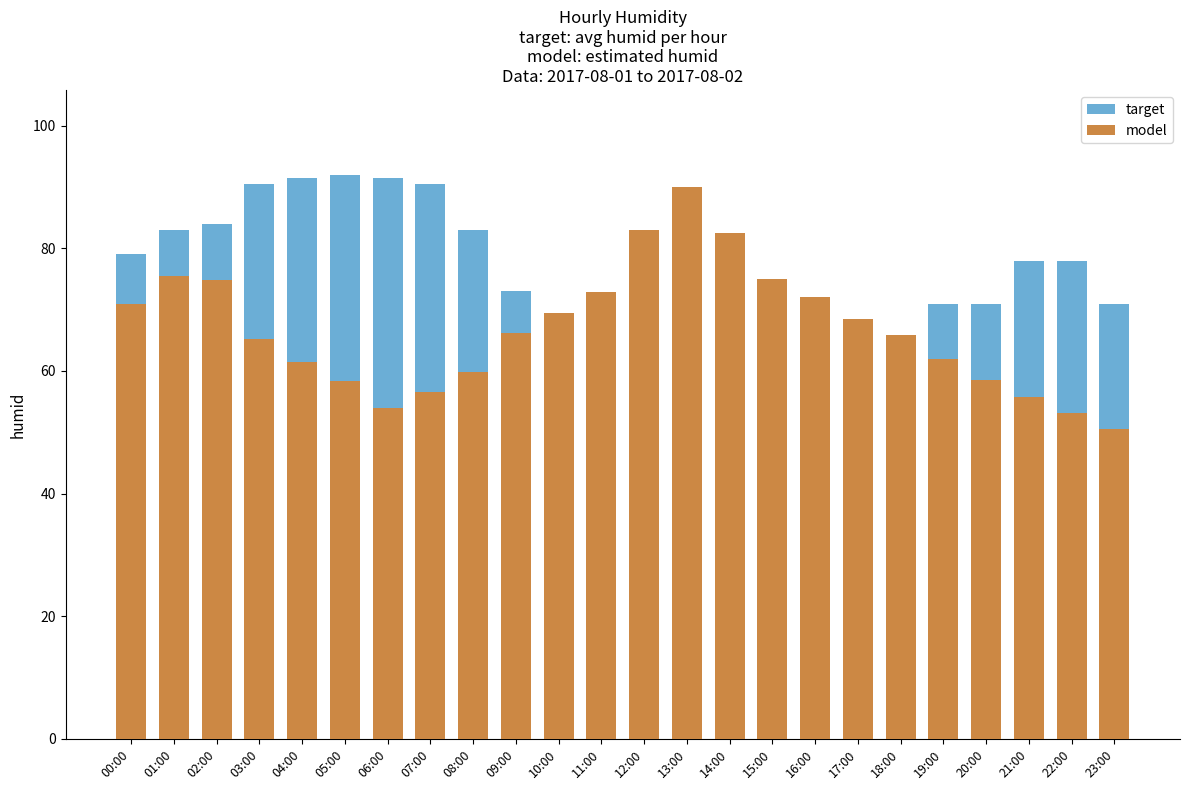

What is the label of the 15th bar from the right?

09:00